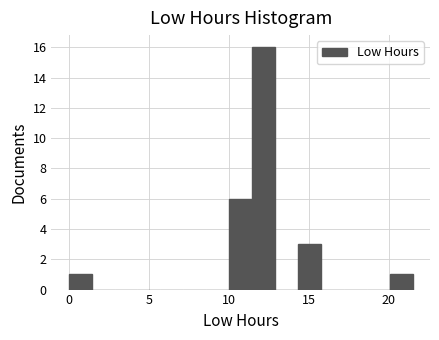

Read against the x-axis, roughly where is the centre of the tallest bar?

12.0